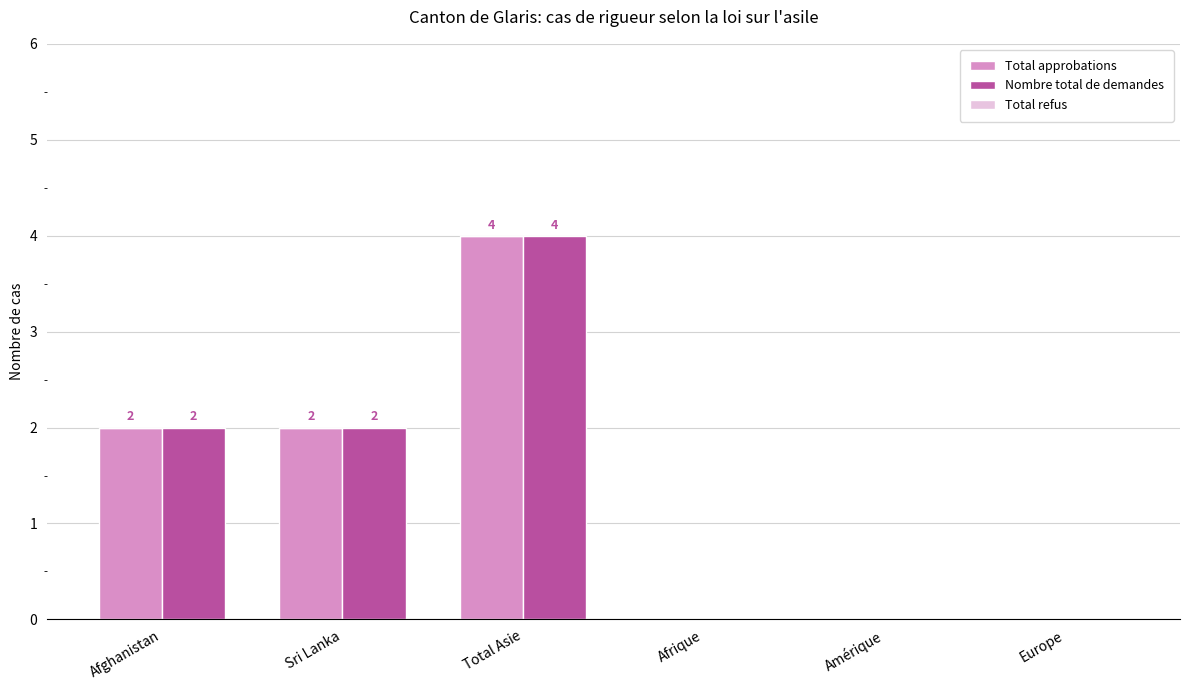

Is it true that Total approbations equals 0 at Afrique?

True